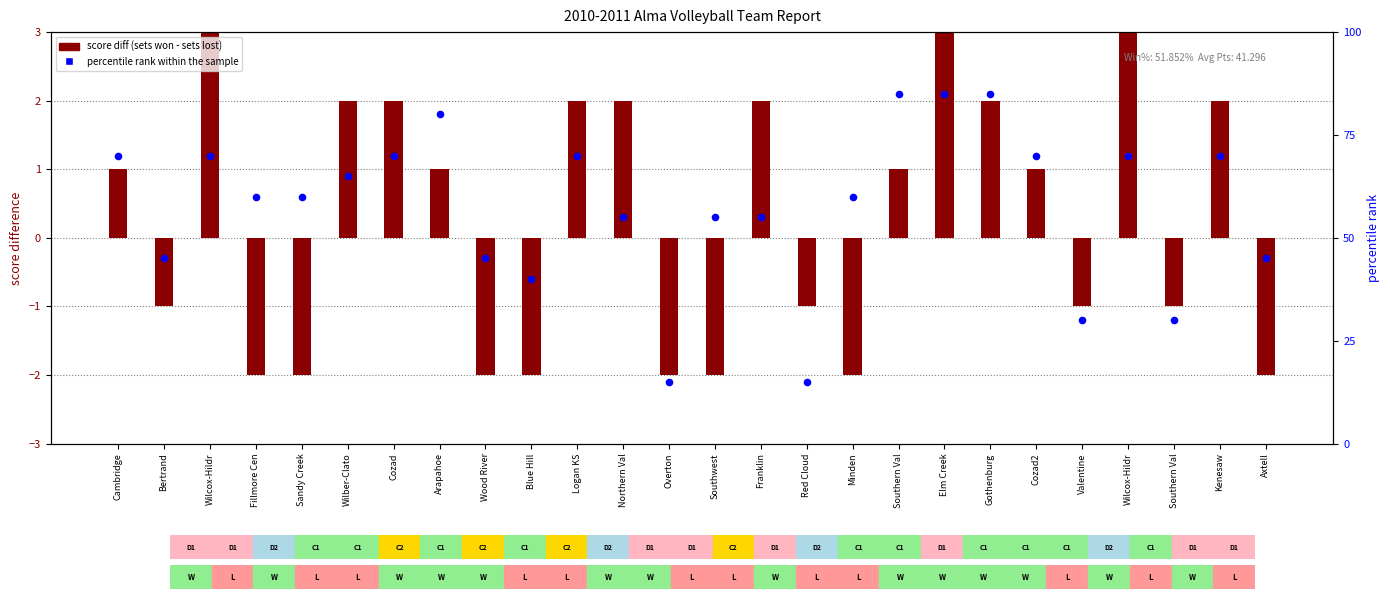

Which series contains the highest Y value?

percentile rank within the sample